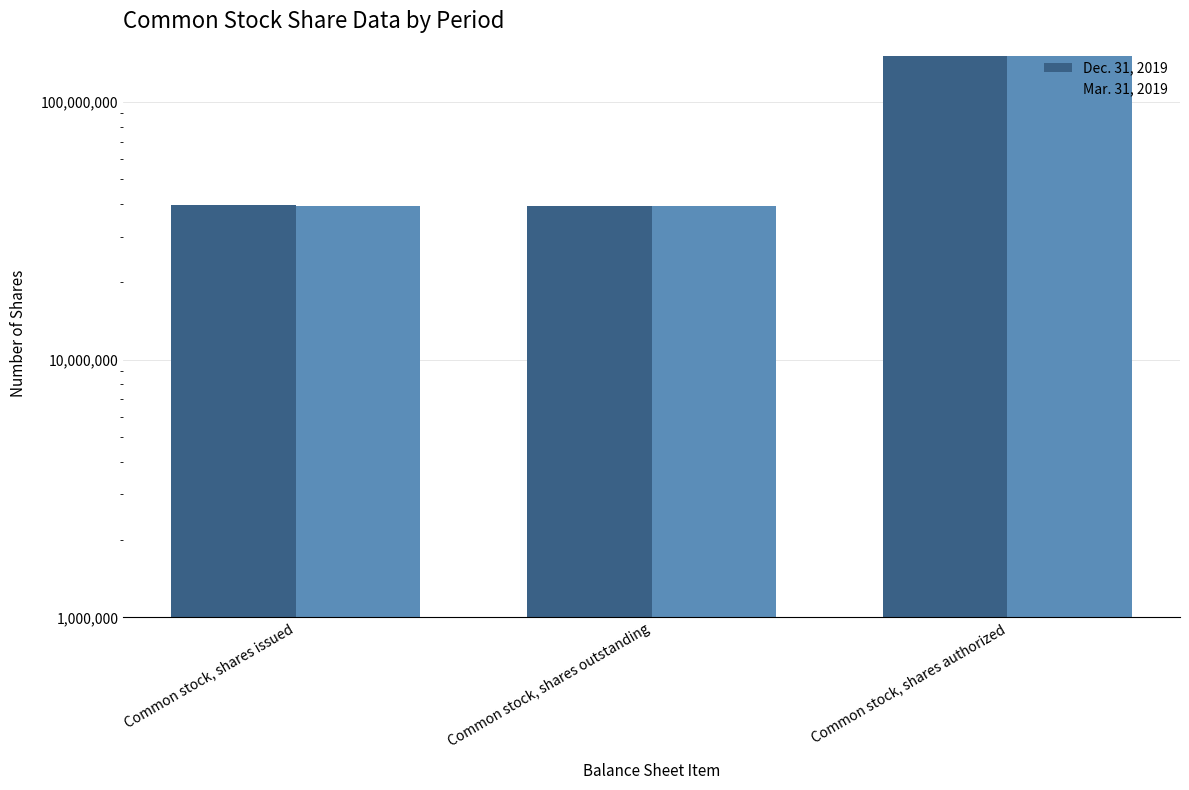

Reading left to right, transcribe all the data shown in this chart.

Dec. 31, 2019: 39571407	39501407	150000000
Mar. 31, 2019: 39501407	39501407	150000000